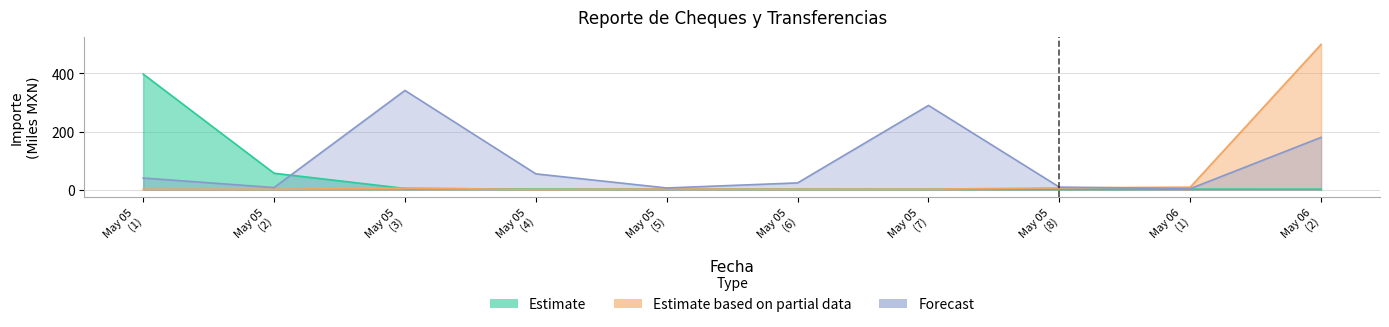

What is the value of the Estimate based on partial data point at the 4th from the left?

1.2